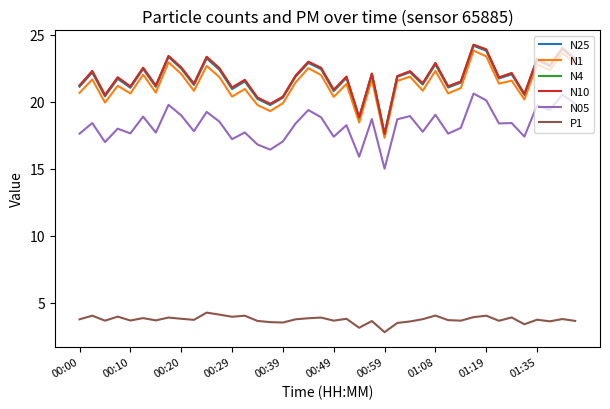

What is the difference between the maximum and minimum values in the N1 series?

6.5